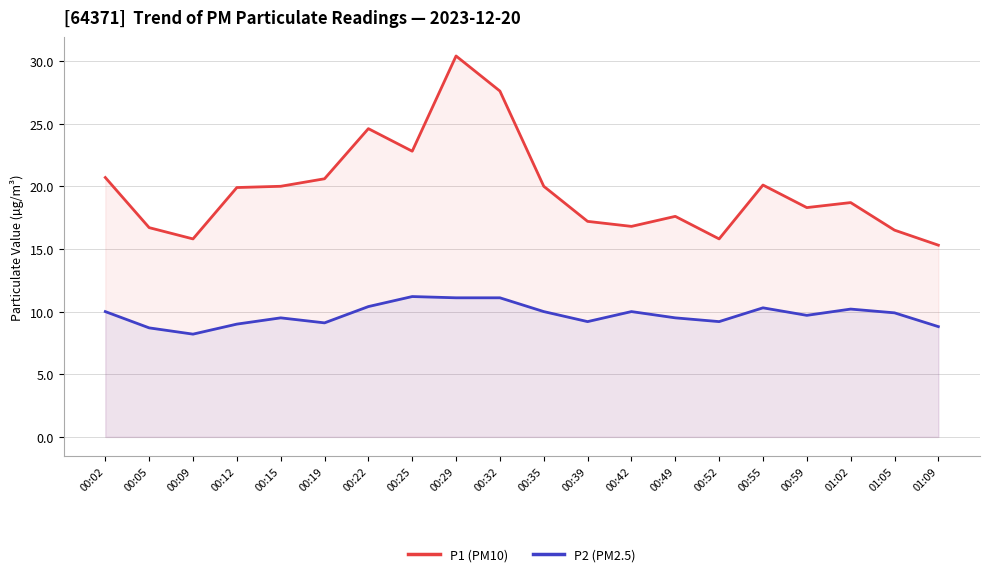

Reading left to right, extract all data points from this chart.

P1 (PM10): 20.7	16.7	15.8	19.9	20.0	20.6	24.6	22.8	30.4	27.6	20.0	17.2	16.8	17.6	15.8	20.1	18.3	18.7	16.5	15.3
P2 (PM2.5): 10.0	8.7	8.2	9.0	9.5	9.1	10.4	11.2	11.1	11.1	10.0	9.2	10.0	9.5	9.2	10.3	9.7	10.2	9.9	8.8